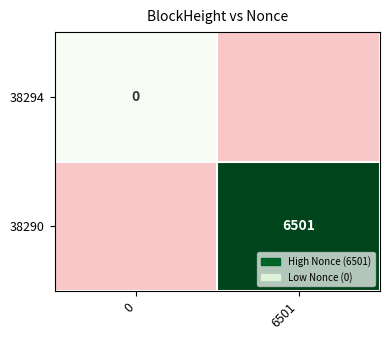

True or false: 38290 has a value of 9344 at 6501.

False